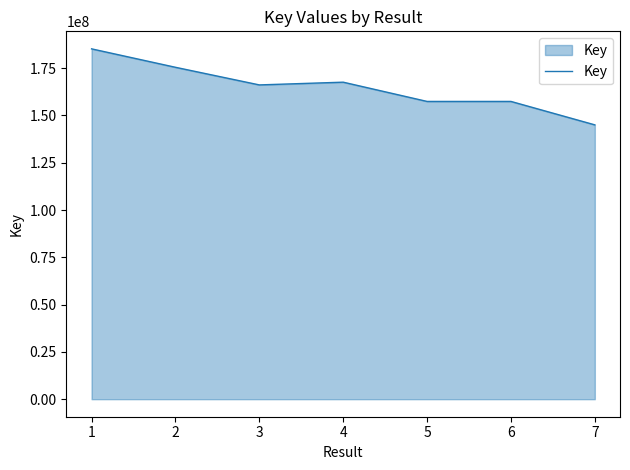

Does the chart have visible grid lines?

No